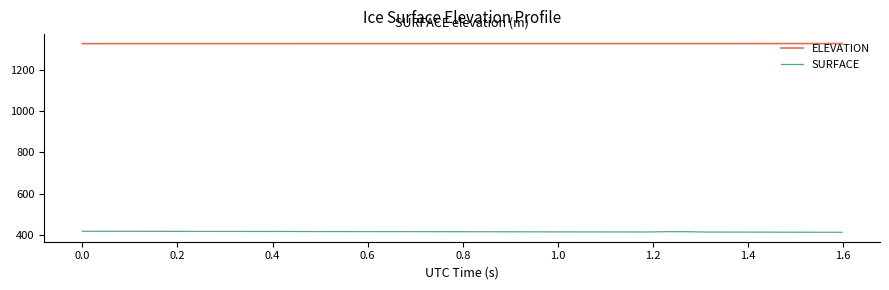

What are all the series names shown in the legend?

ELEVATION, SURFACE